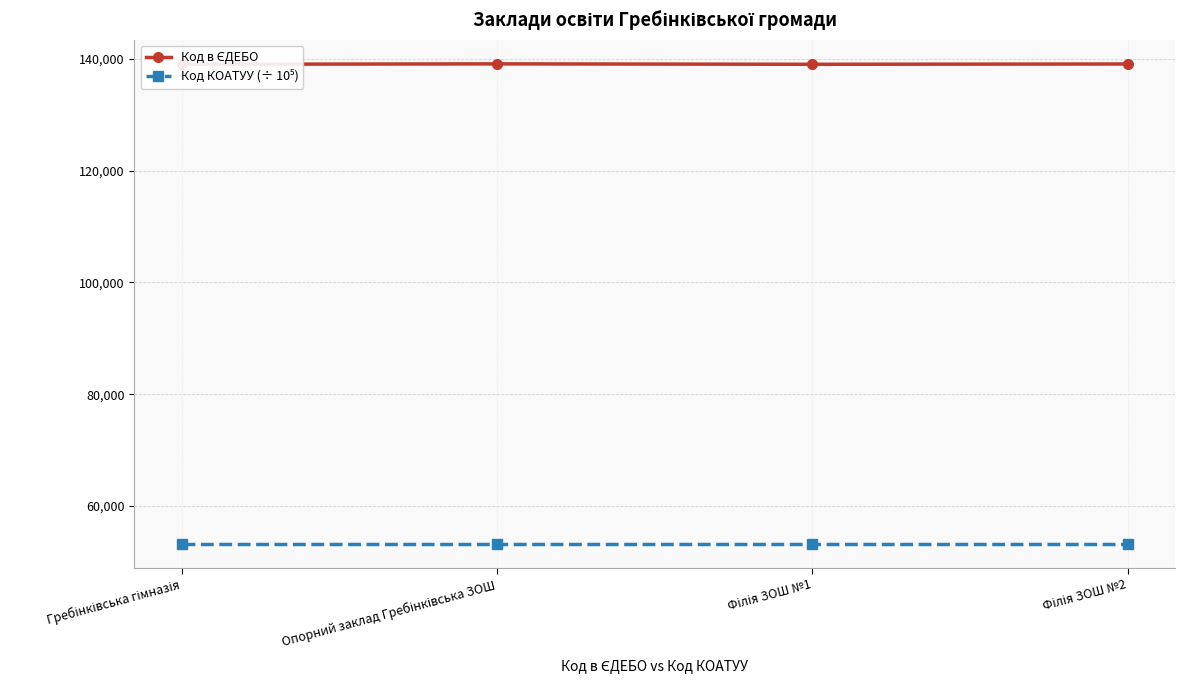

How many lines are shown in the chart?

2